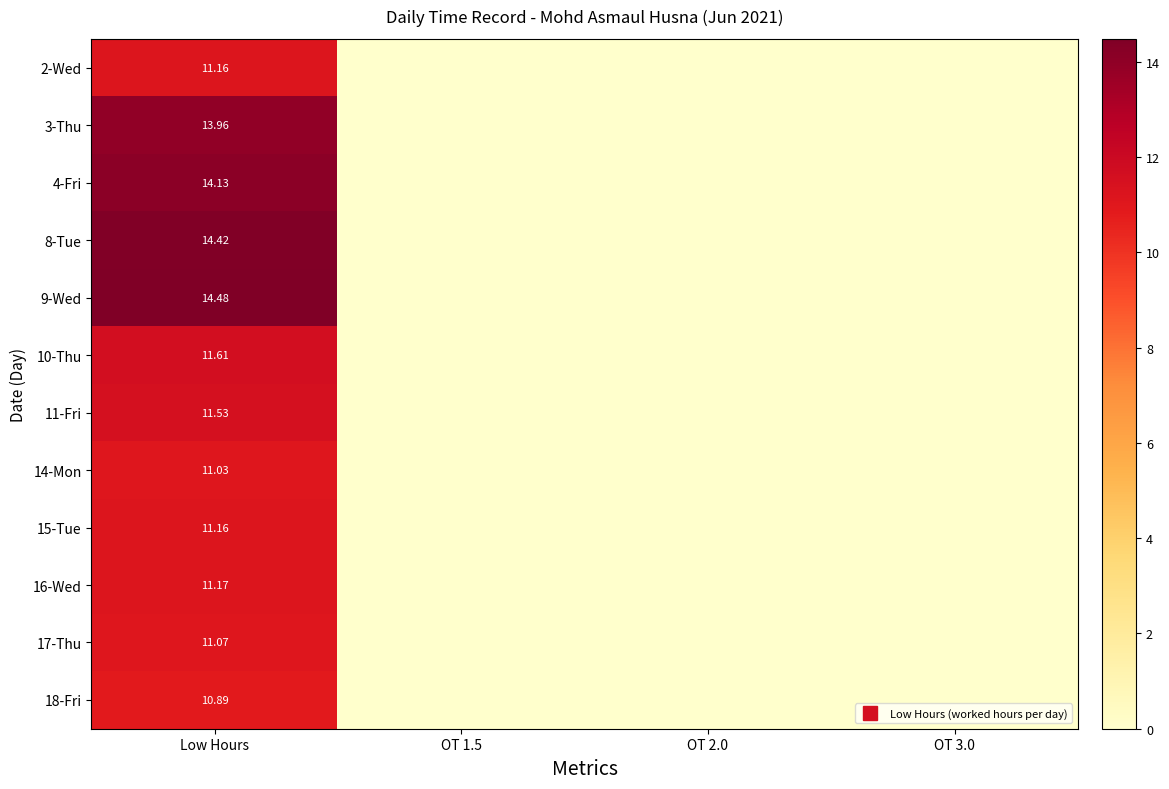

What is the difference between the maximum and minimum values in the 16-Wed series?

11.2